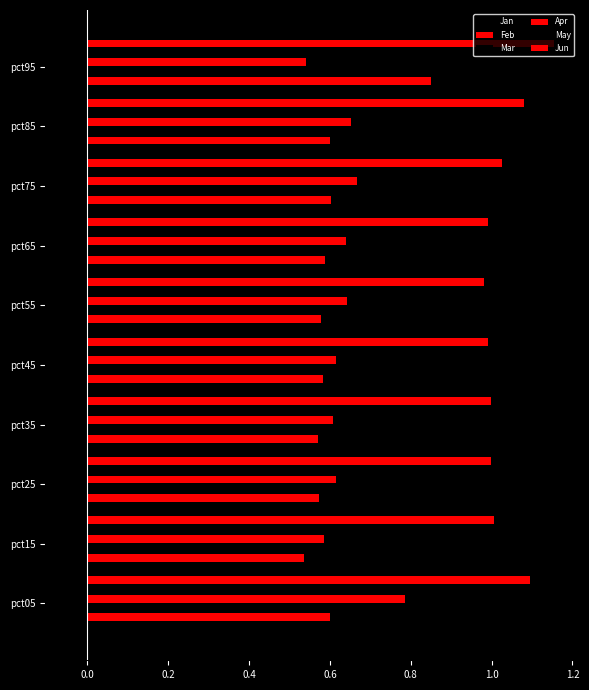

How many values in the Jan series exceed 0?

9